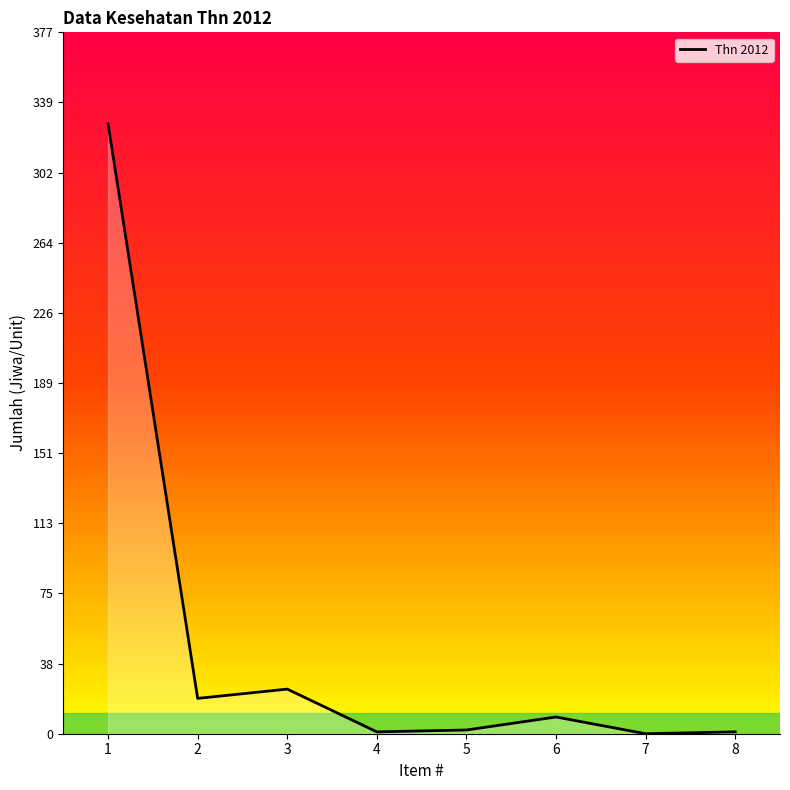

Is it true that the value at 4 is 1?

True